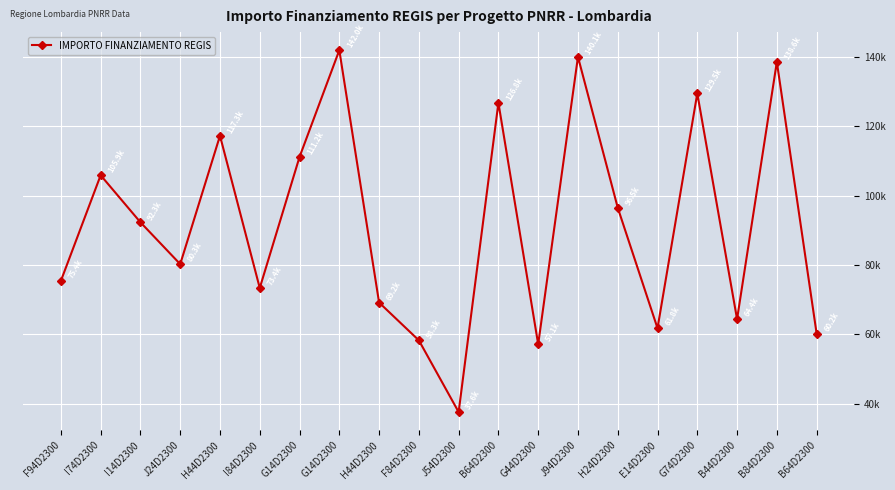

Reading left to right, list all the values displayed in this chart.

75442.6	105915.0	92341.9	80270.1	117311.1	73375.7	111198.7	142004.3	69180.1	58273.5	37577.6	126823.9	57143.9	140087.5	96549.4	61764.7	129534.1	64396.7	138626.5	60247.0